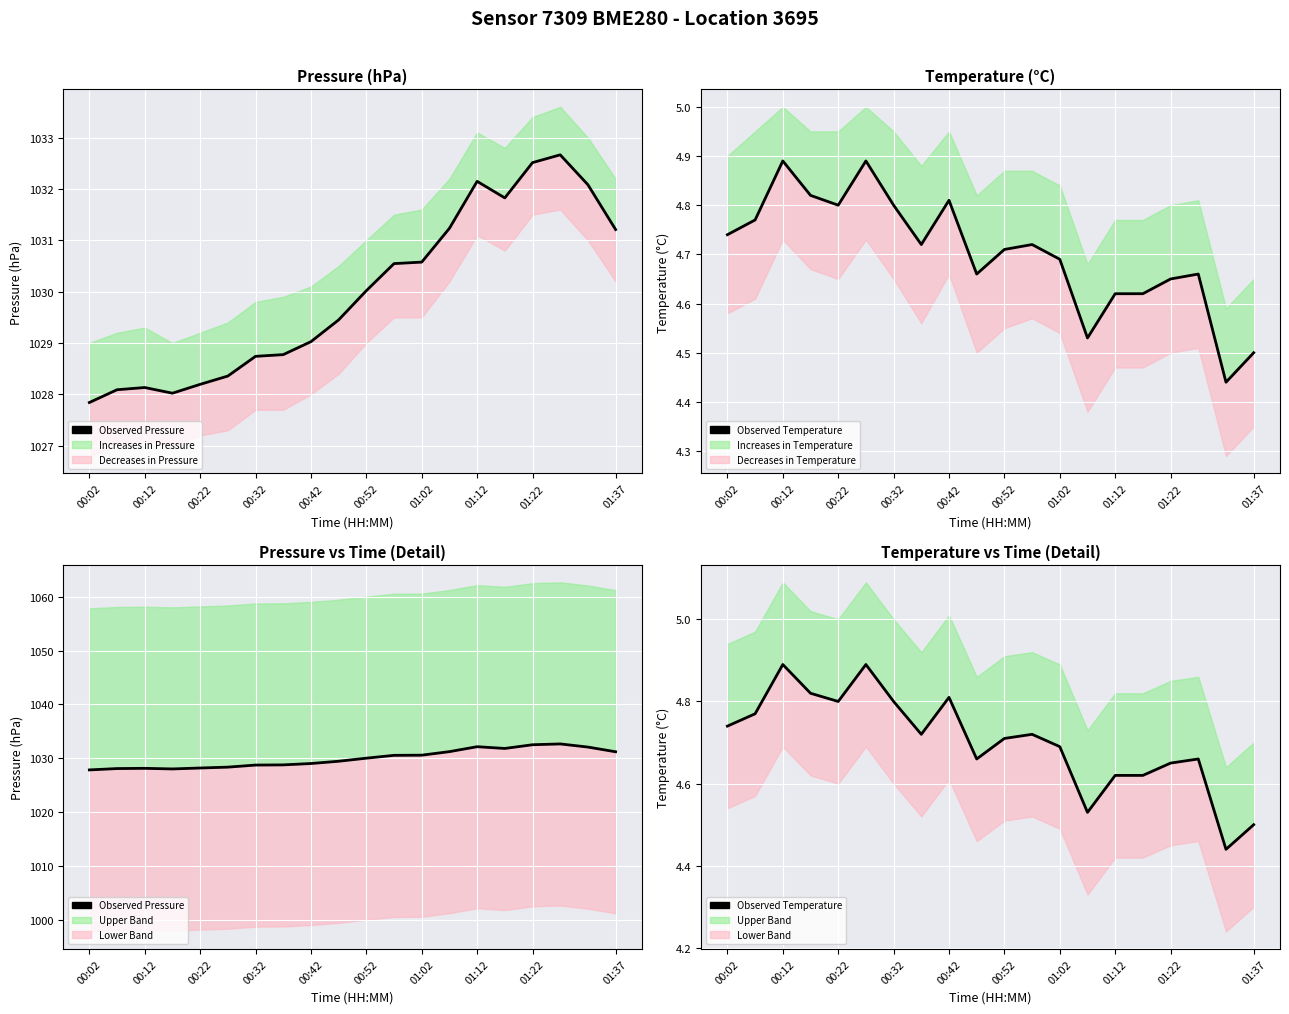

True or false: Observed Pressure and Observed Temperature cross at least once.

False